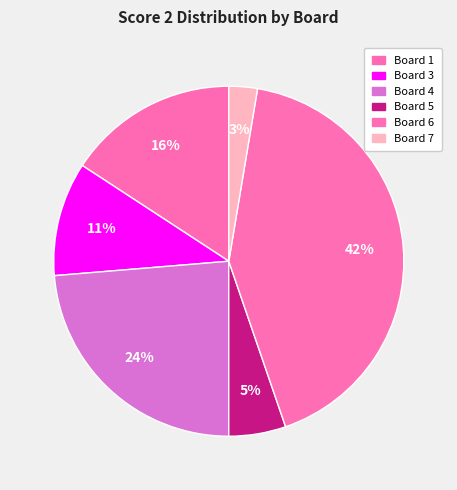

Does Board 4 represent more than half of the total?

No